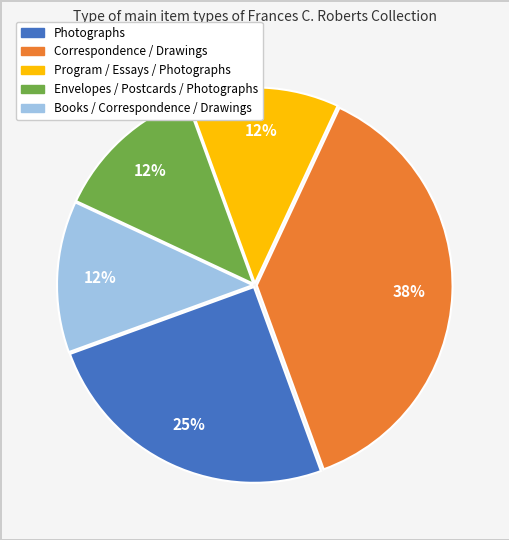

Approximately how many times larger is the value at Correspondence / Drawings compared to Photographs?

1.5